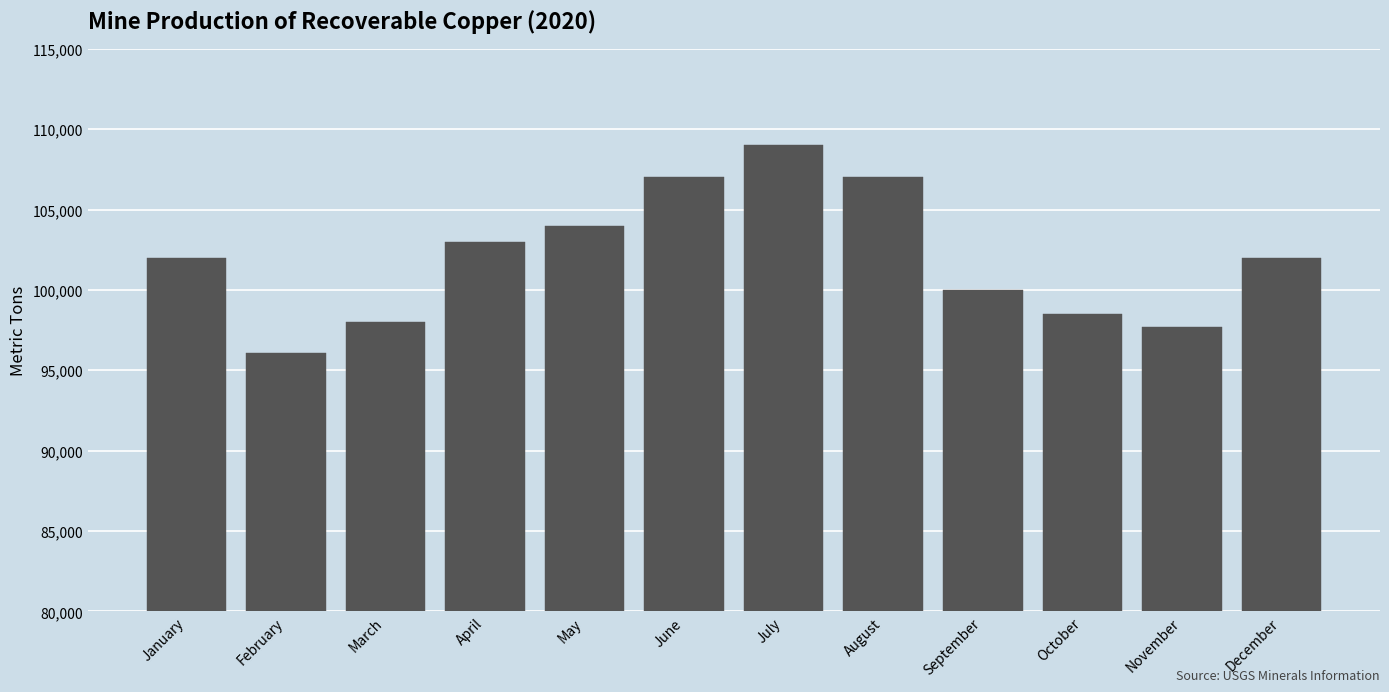

Reading left to right, extract all data points from this chart.

January=102000	February=96100	March=98000	April=103000	May=104000	June=107000	July=109000	August=107000	September=100000	October=98500	November=97700	December=102000